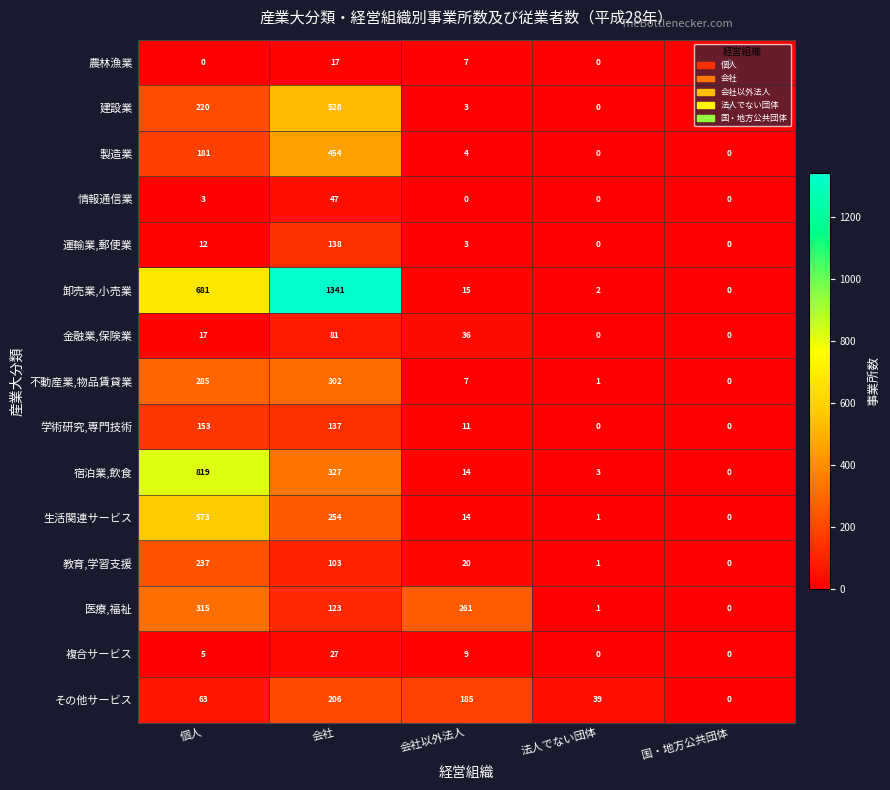

What is the total value across all series at 会社以外法人?

589